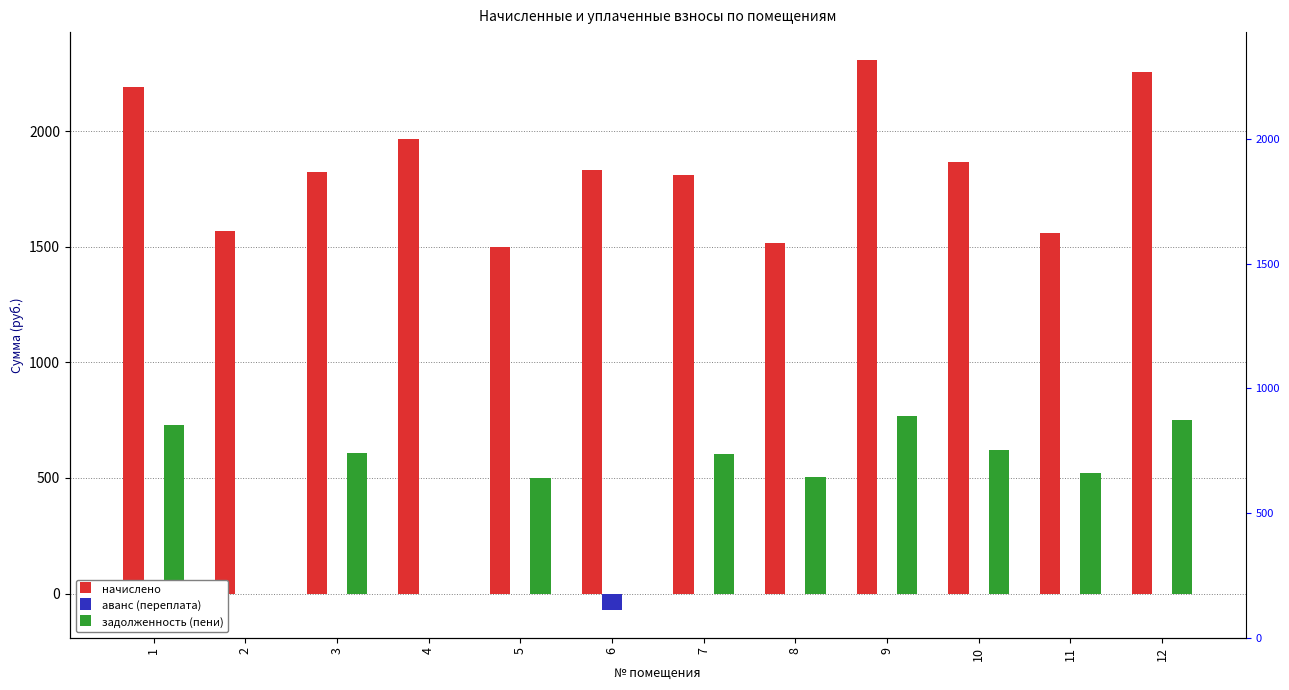

List the labels in order of аванс (переплата) value, smallest first.

6, 1, 2, 3, 4, 5, 7, 8, 9, 10, 11, 12